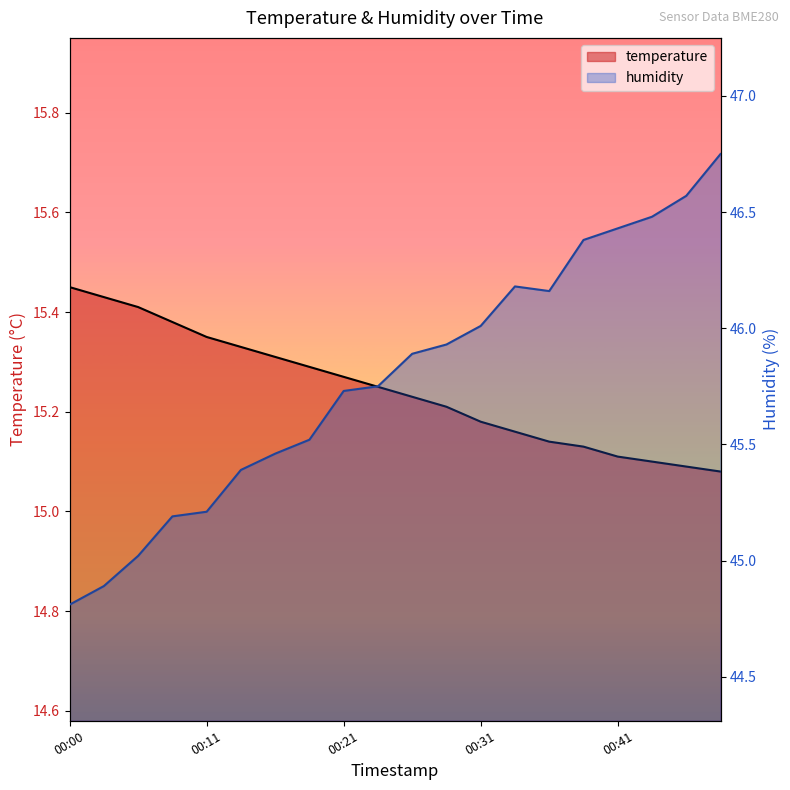

Is the value of temperature at 12 greater than the value of humidity at 00:21?

No